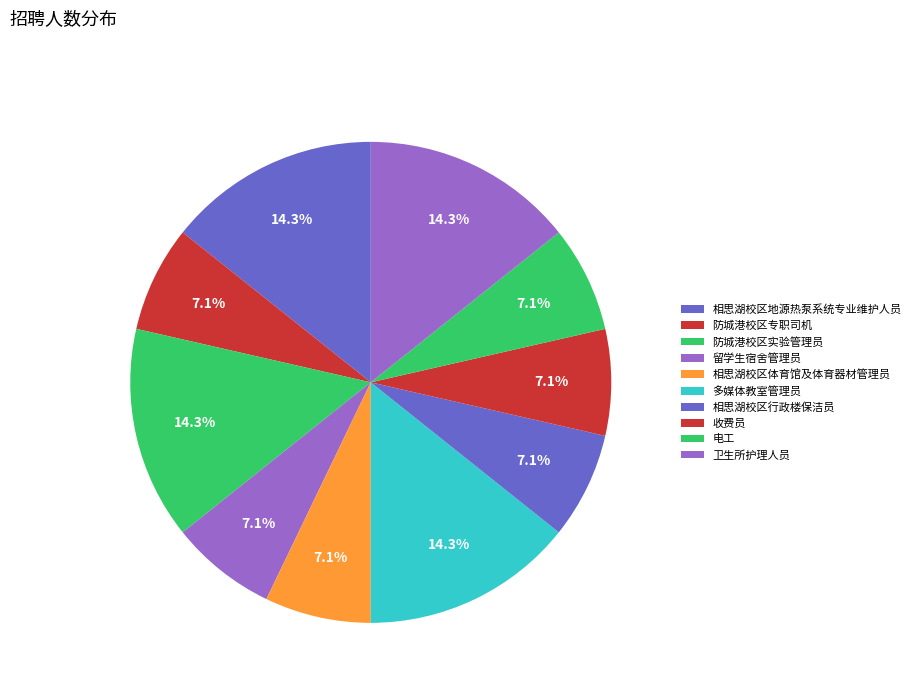

What is the largest slice in the pie chart?

相思湖校区地源热泵系统专业维护人员